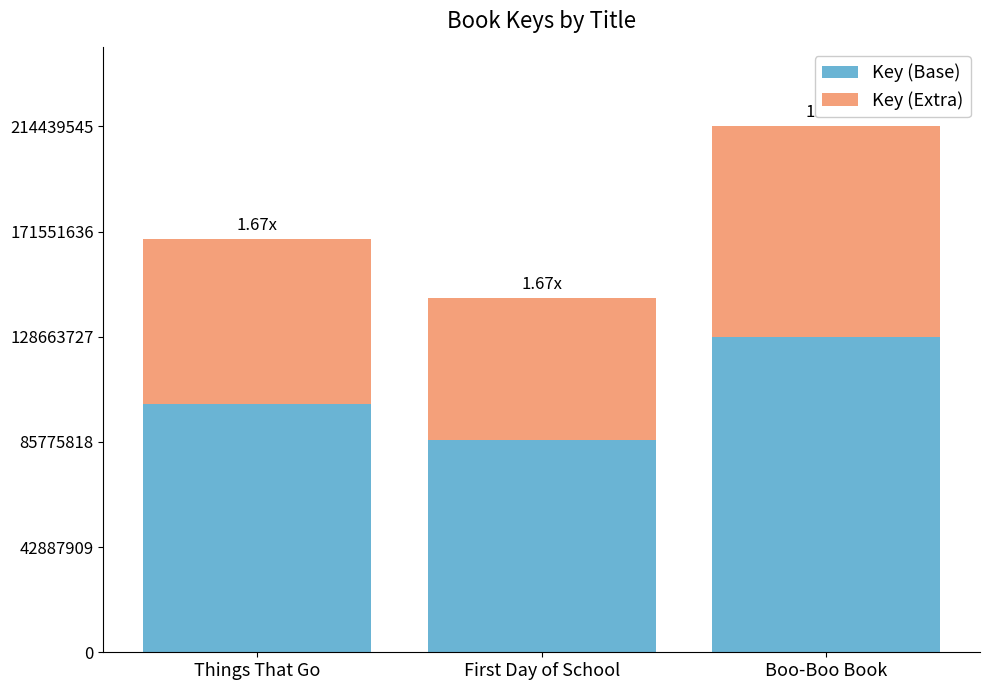

What is the average value of the Key (Base) series?

105475453